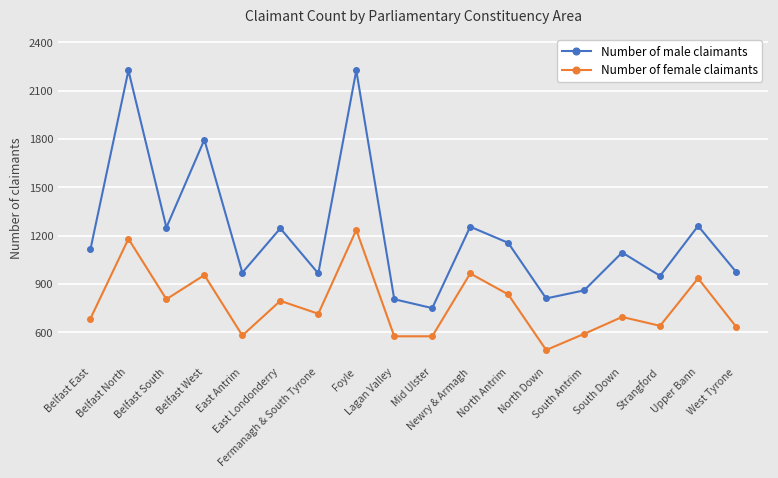

True or false: Number of female claimants and Number of male claimants intersect in this chart.

False